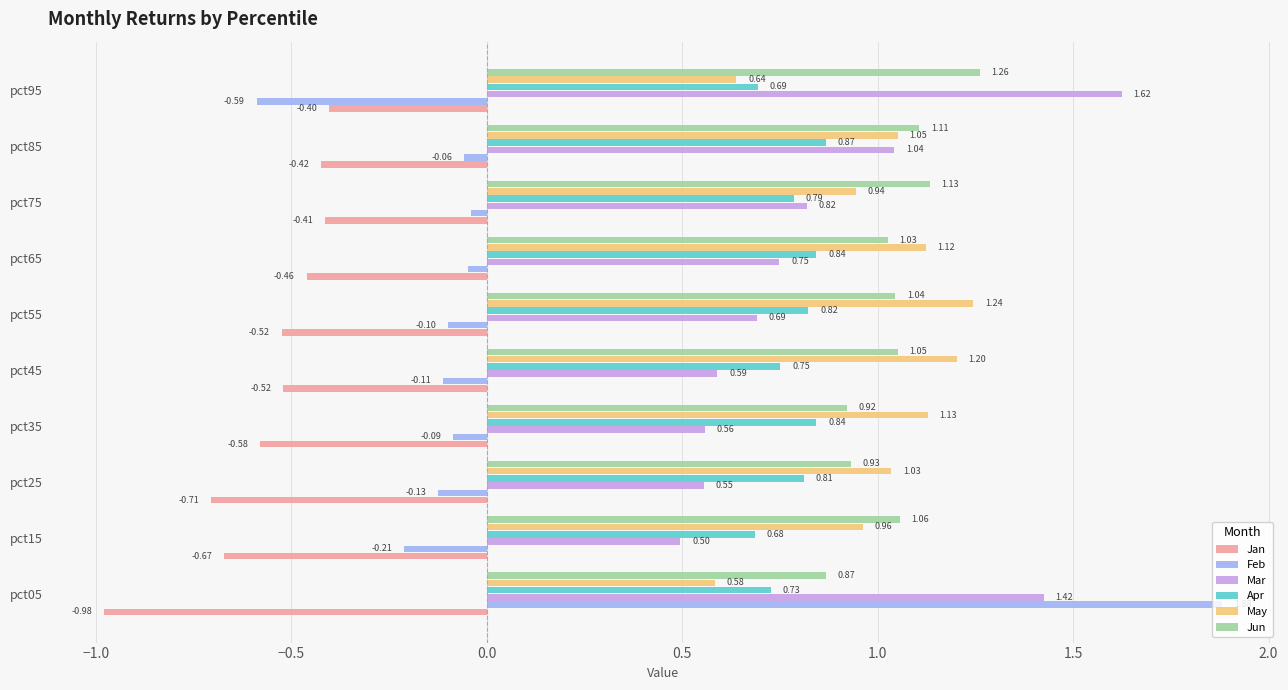

At how many categories does at least one series exceed 1?

10